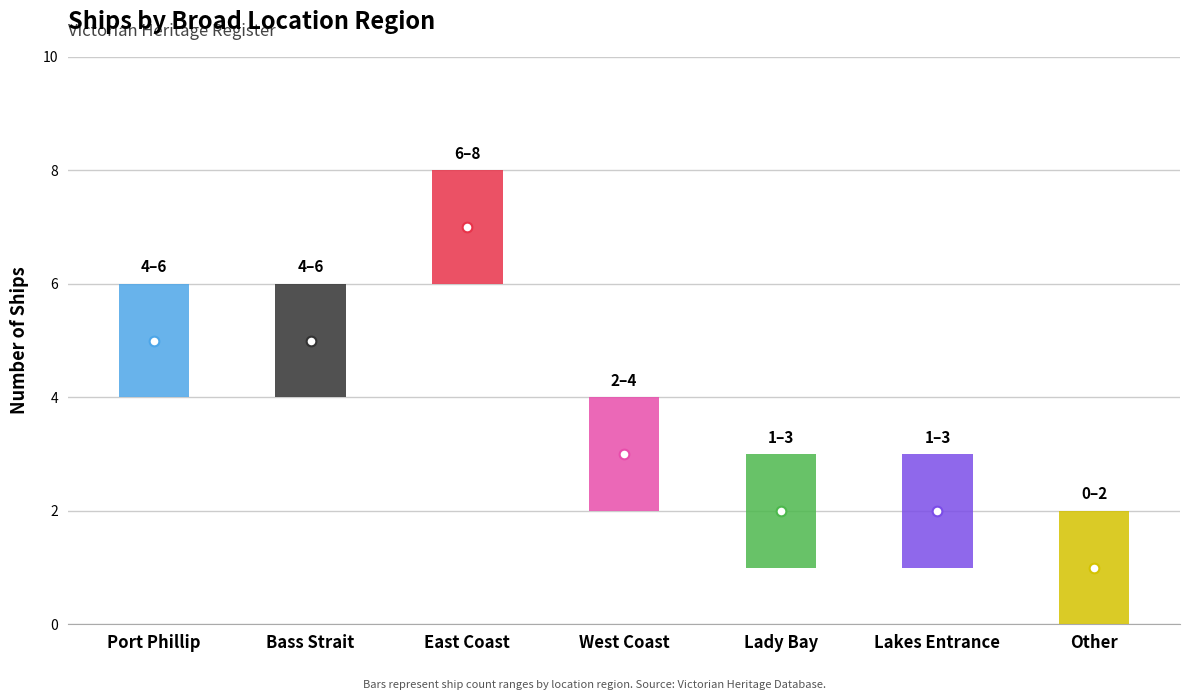

Which label corresponds to the largest value in the chart?

East Coast